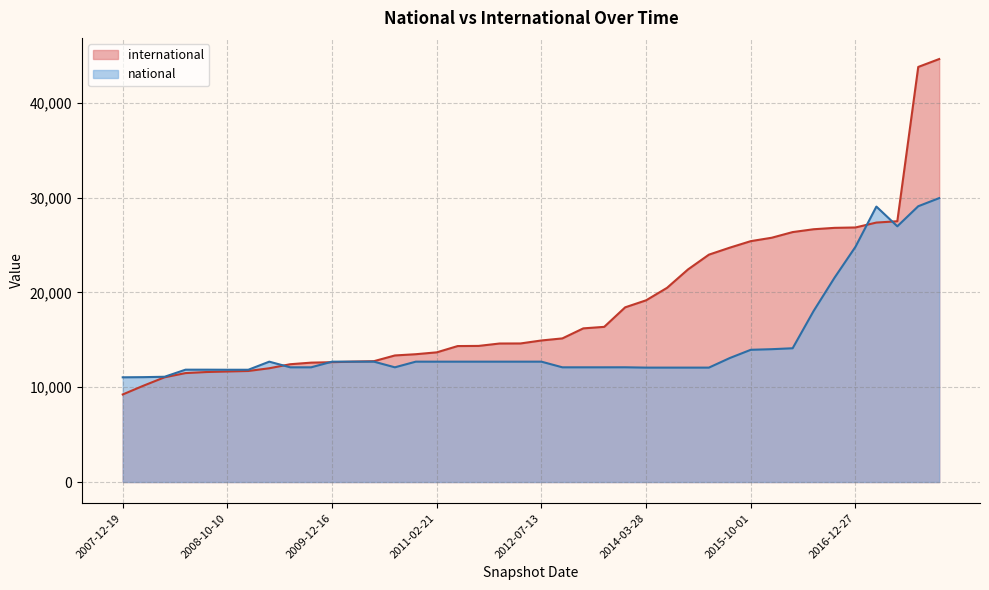

What position from the left is 2013-05-21?

14